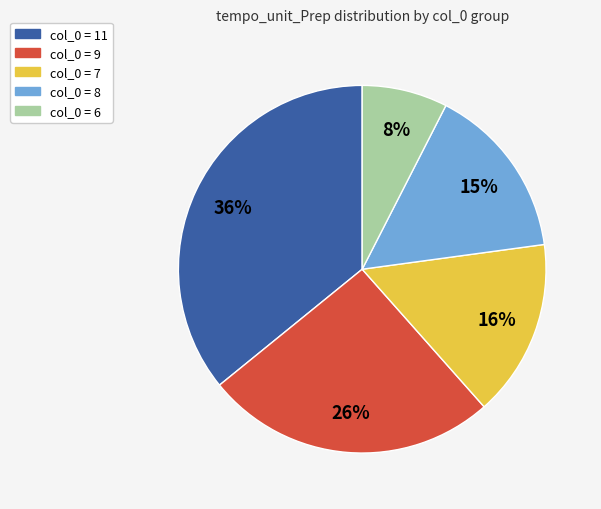

Does any single category account for the majority?

No